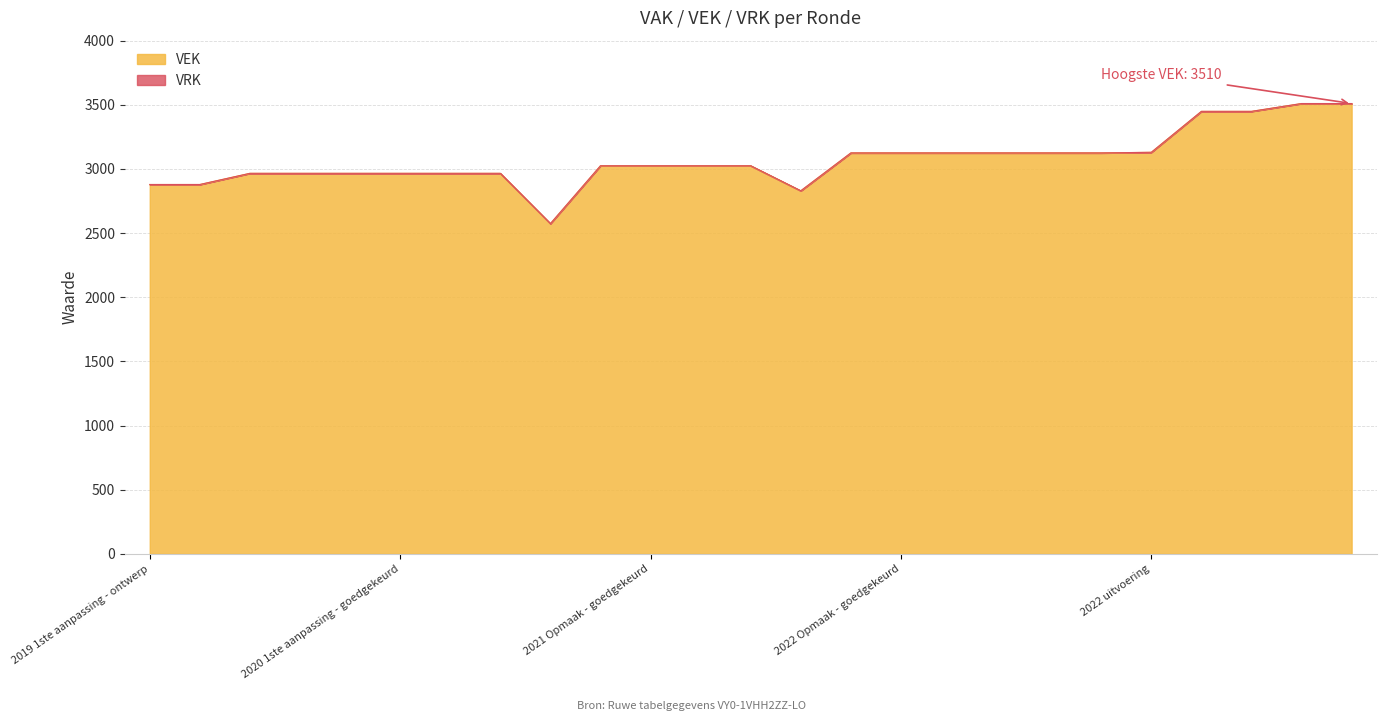

What is the value of the 19th point from the left?

3125